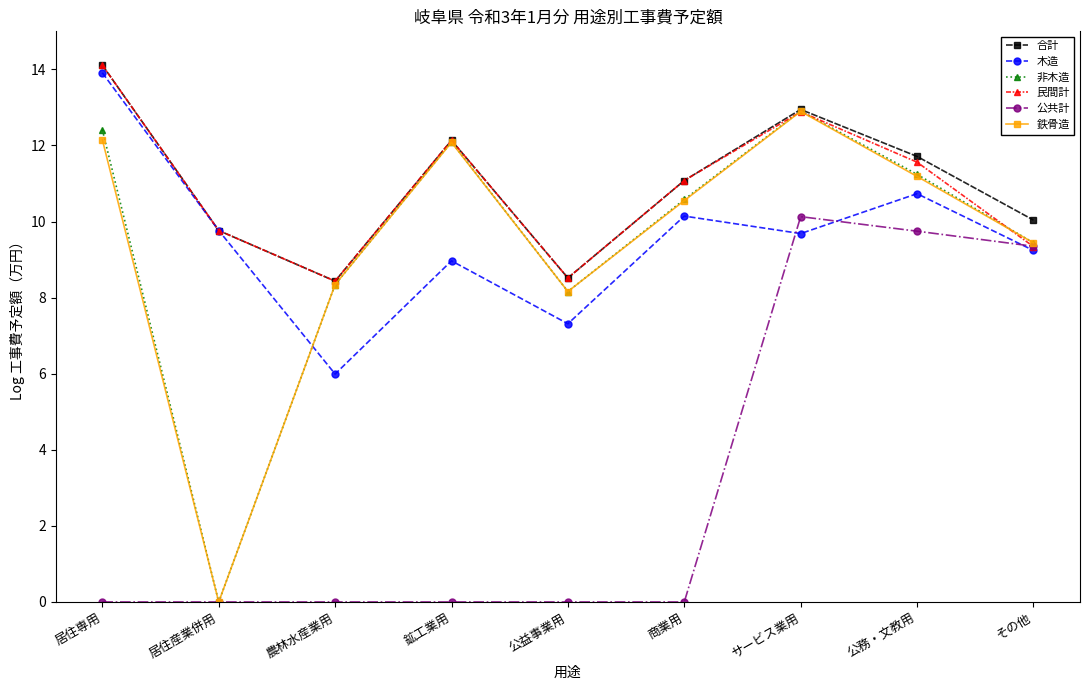

Reading left to right, extract all data points from this chart.

合計: 14.1	9.8	8.4	12.1	8.5	11.1	12.9	11.7	10.0
木造: 13.9	9.8	6.0	9.0	7.3	10.1	9.7	10.7	9.2
非木造: 12.4	0.0	8.3	12.1	8.2	10.6	12.9	11.2	9.4
民間計: 14.1	9.8	8.4	12.1	8.5	11.1	12.9	11.6	9.3
公共計: 0.0	0.0	0.0	0.0	0.0	0.0	10.1	9.7	9.4
鉄骨造: 12.2	0.0	8.3	12.1	8.2	10.6	12.9	11.2	9.4